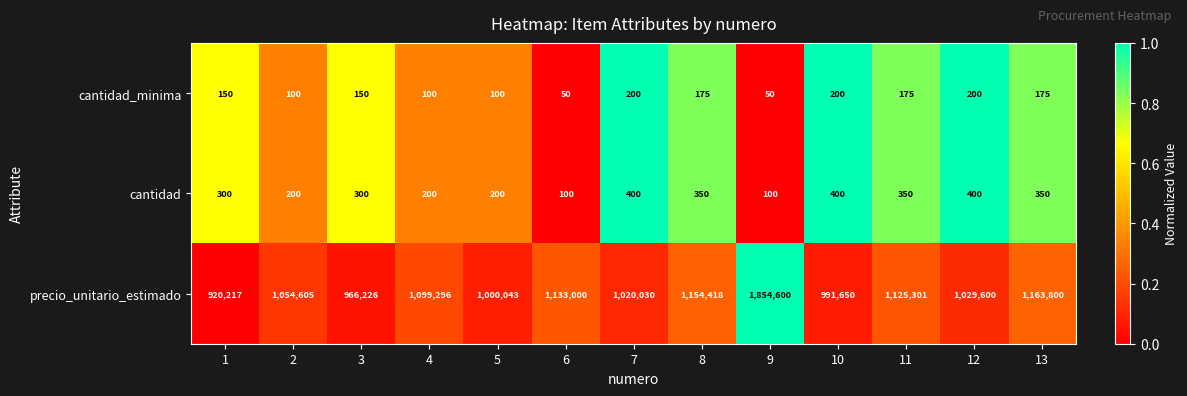

At which category is the sum across all series the highest?

9